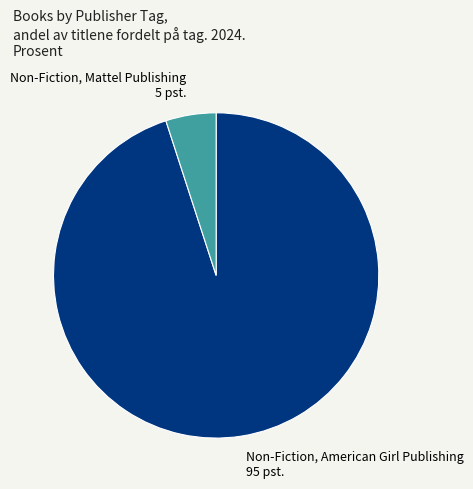

Combined, do Non-Fiction, American Girl Publishing and Non-Fiction, Mattel Publishing account for over 50%?

Yes